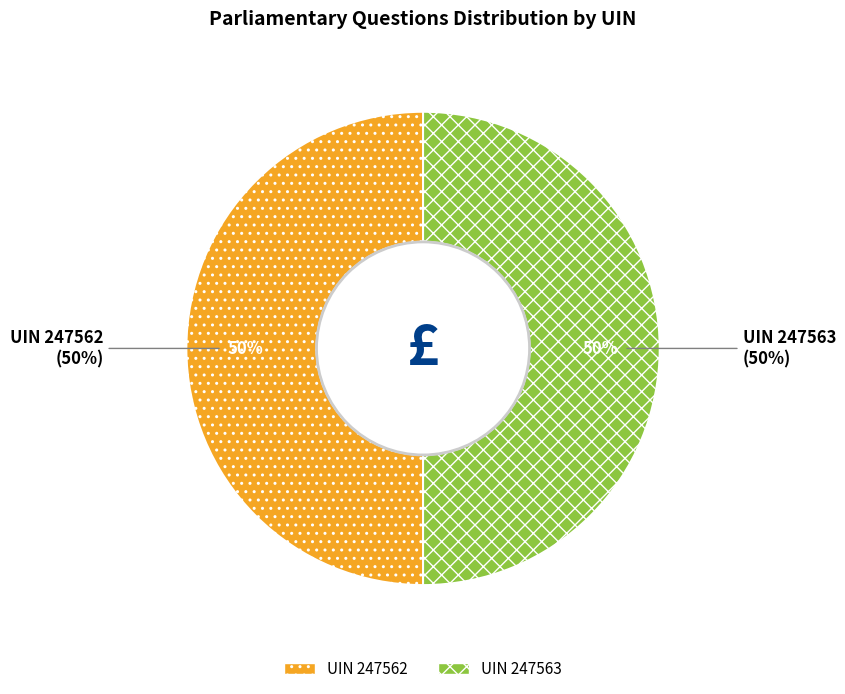

Is it true that 247562 is 58% of the pie?

False